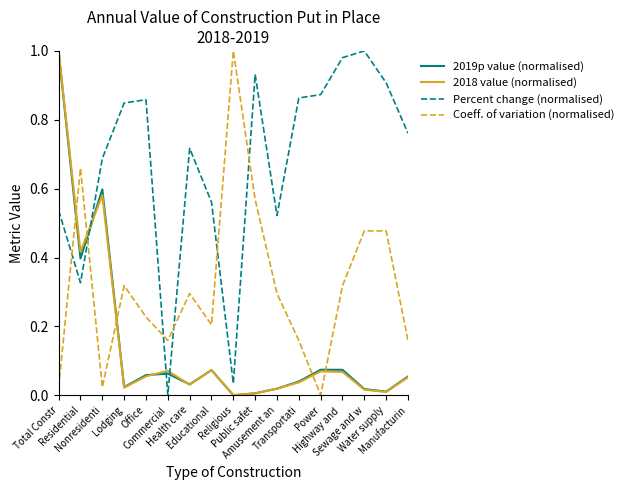

Where is the first local minimum for 2018 value (normalised)?

Residential